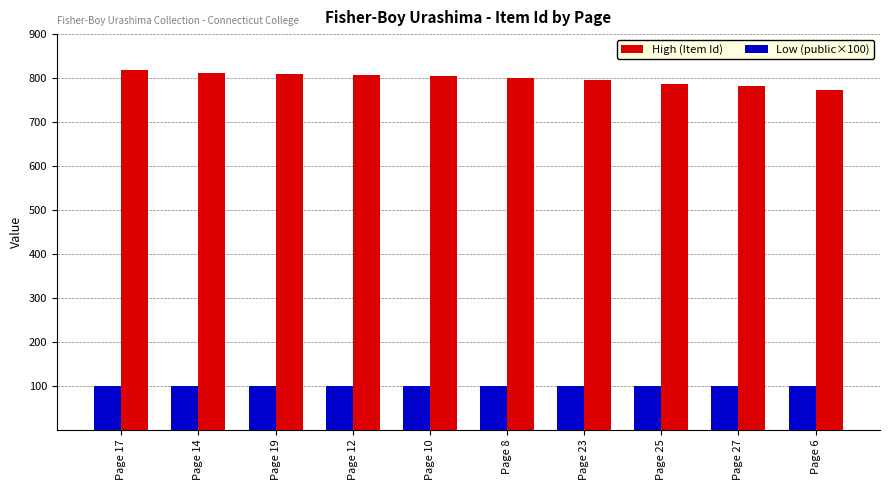

Does the chart contain stacked bars?

No